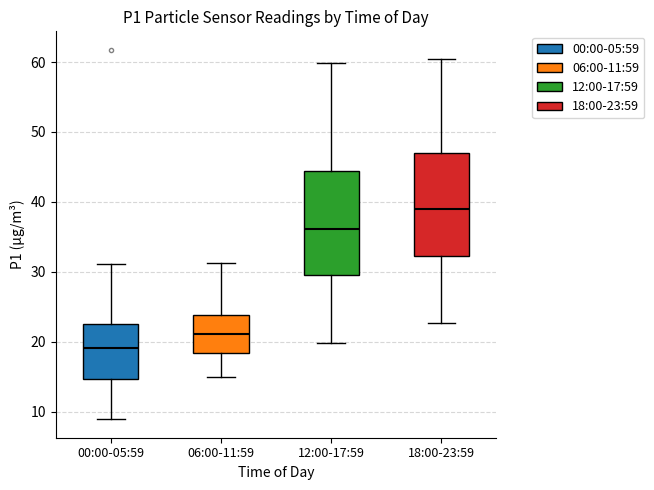

Which box has the highest median line?

18:00-23:59